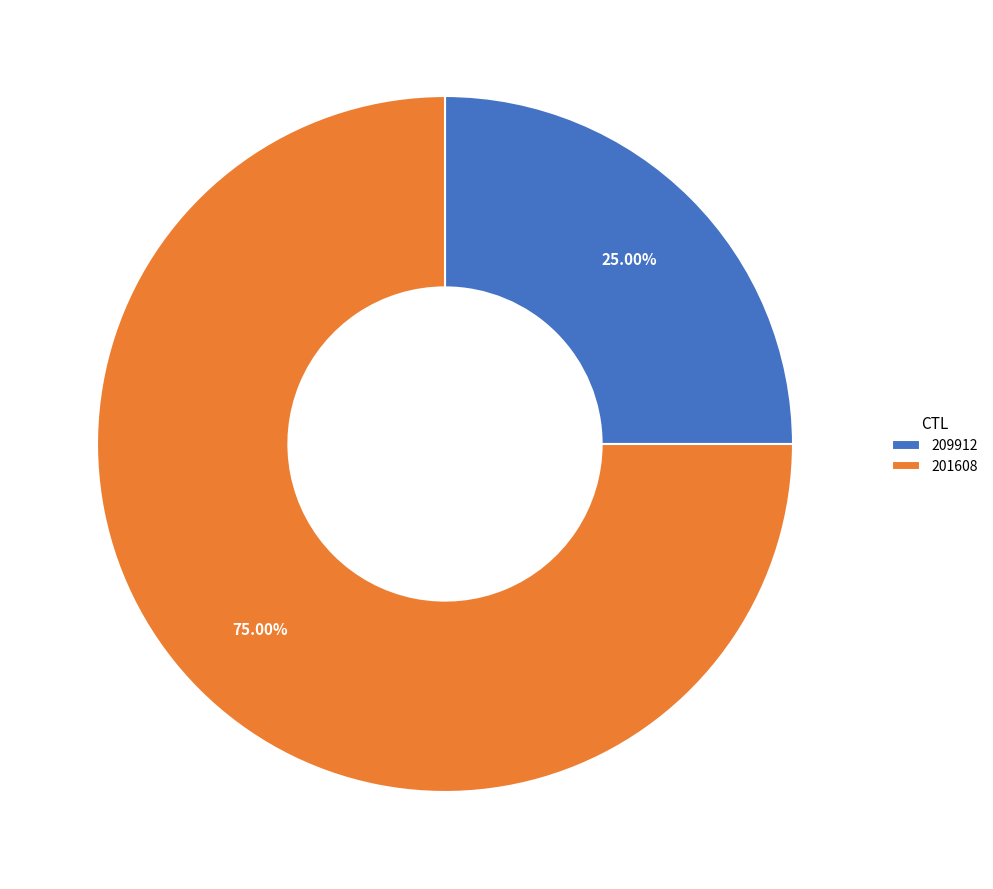

True or false: 201608 accounts for 85% of the total.

False